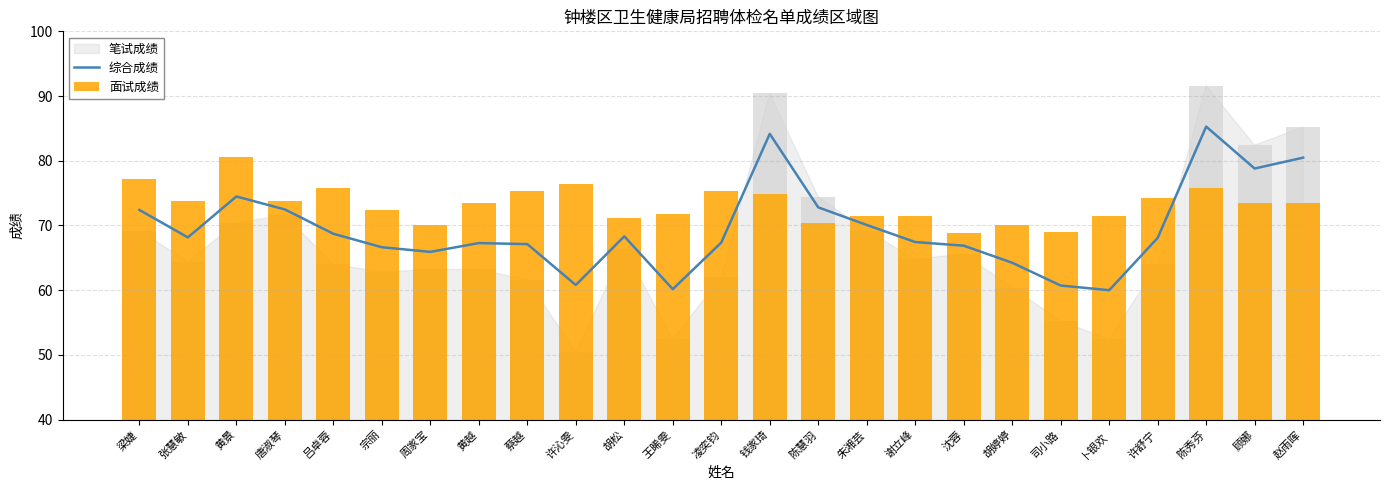

What is the difference between the maximum and second lowest values in the 综合成绩 series?

25.1